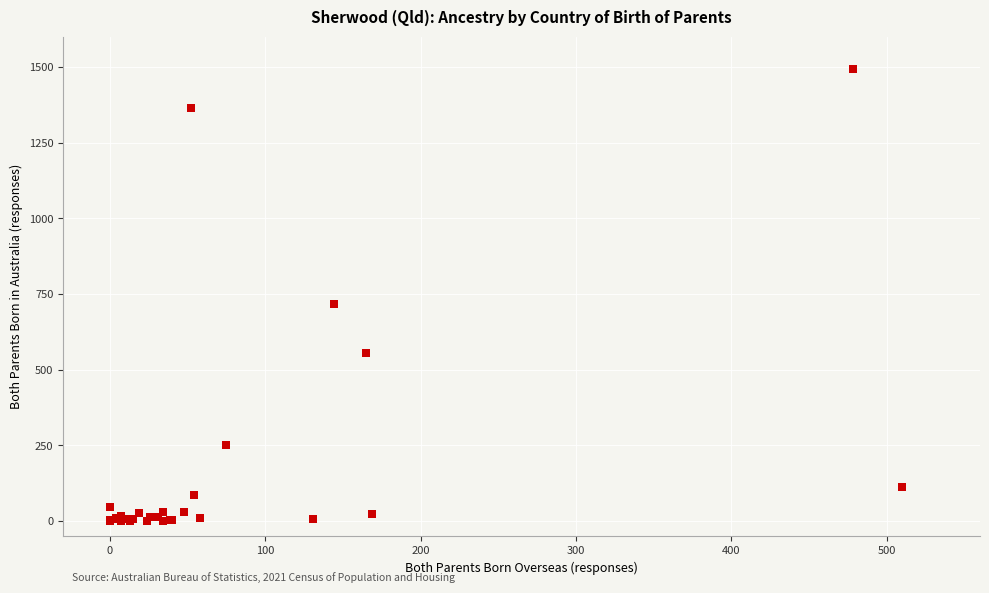

What Y value in the scatter plot is closest to 746?

718